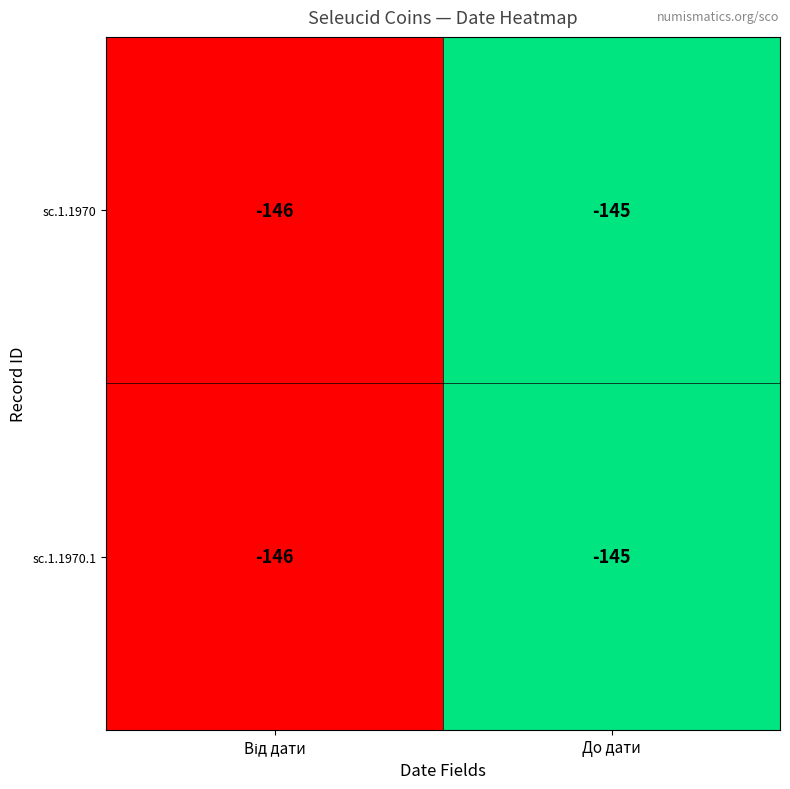

What is the sum of all sc.1.1970.1 values?

-291